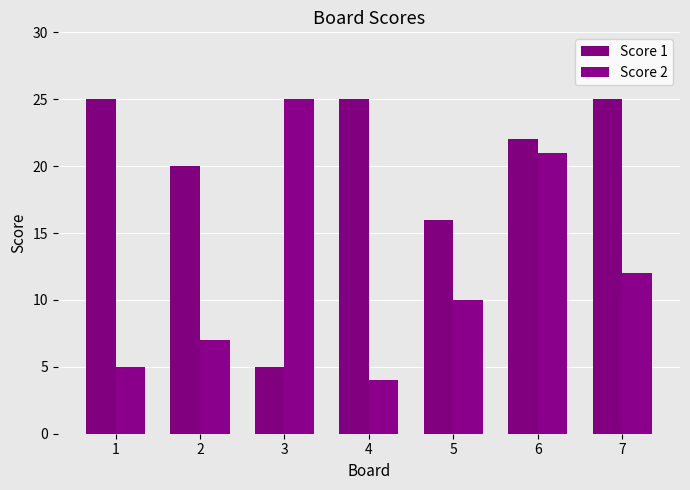

Count the Score 1 values in the range 16 to 25.

6